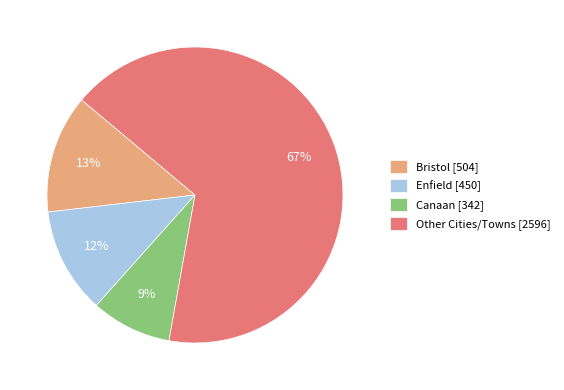

How many segments does this pie chart have?

4